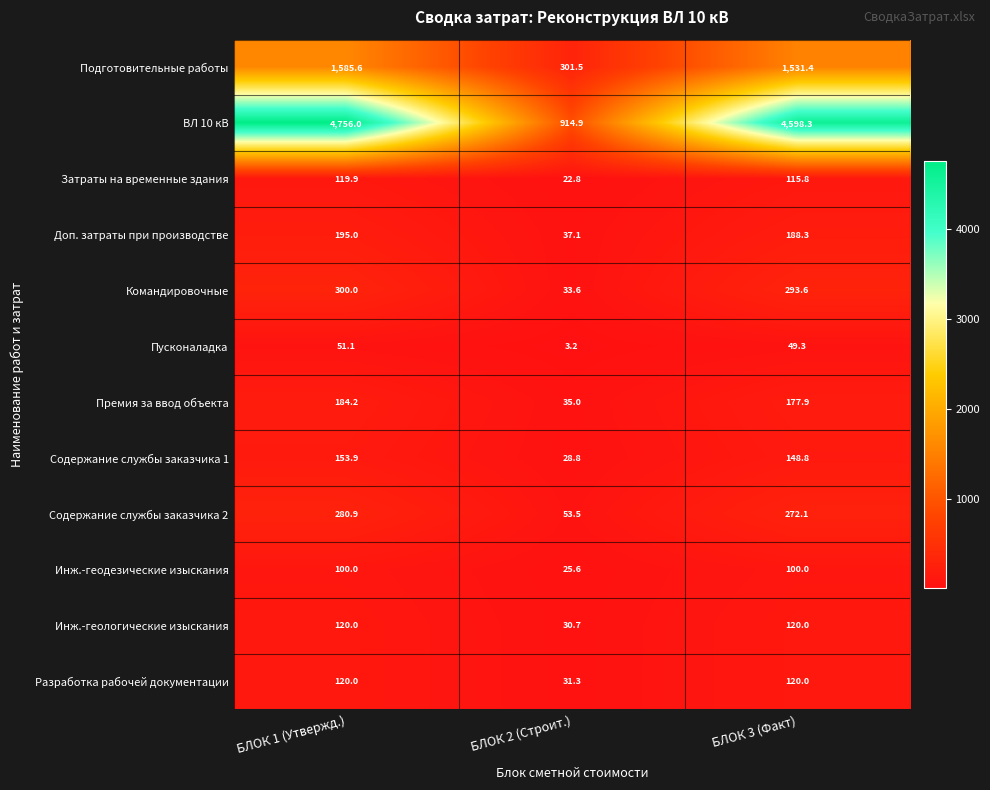

Which category has the lowest value in the Инж.-геологические изыскания series?

БЛОК 2 (Строит.)